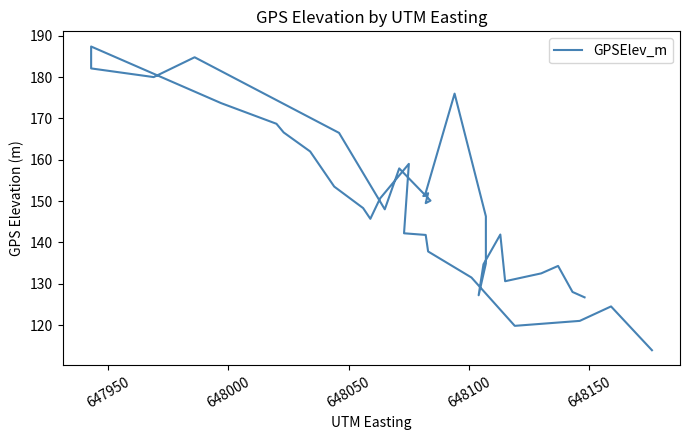

What is the difference between the maximum and second lowest values?

67.6